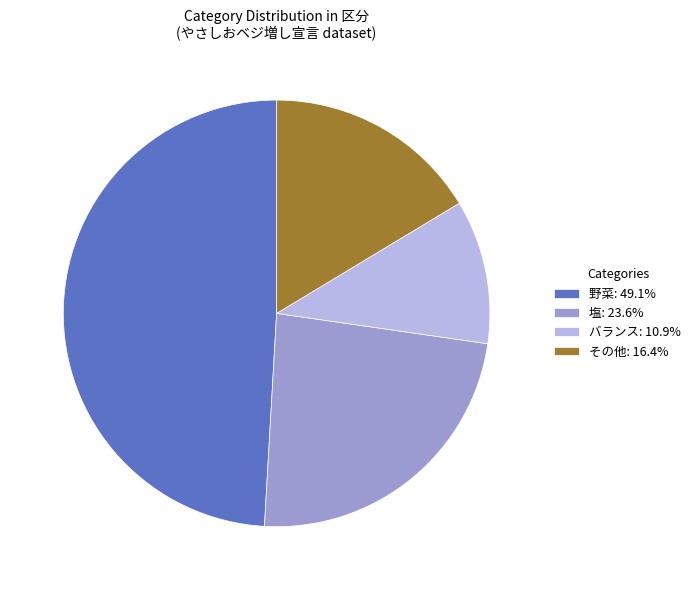

Does any single category account for the majority?

No